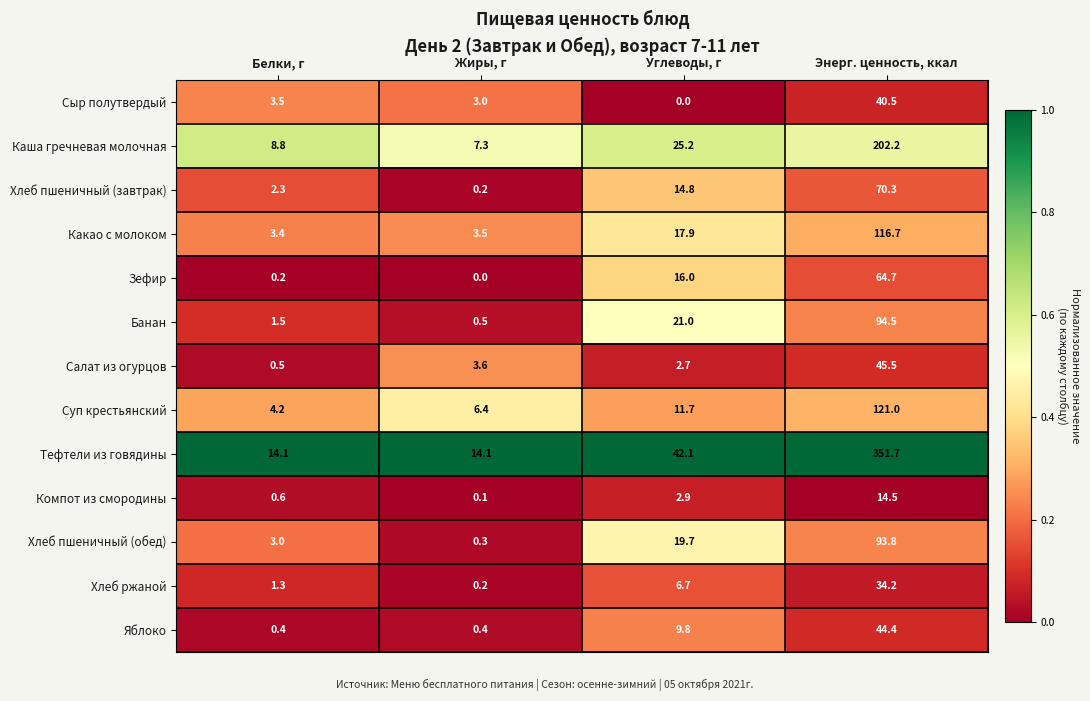

How many categories are shown in the chart?

4